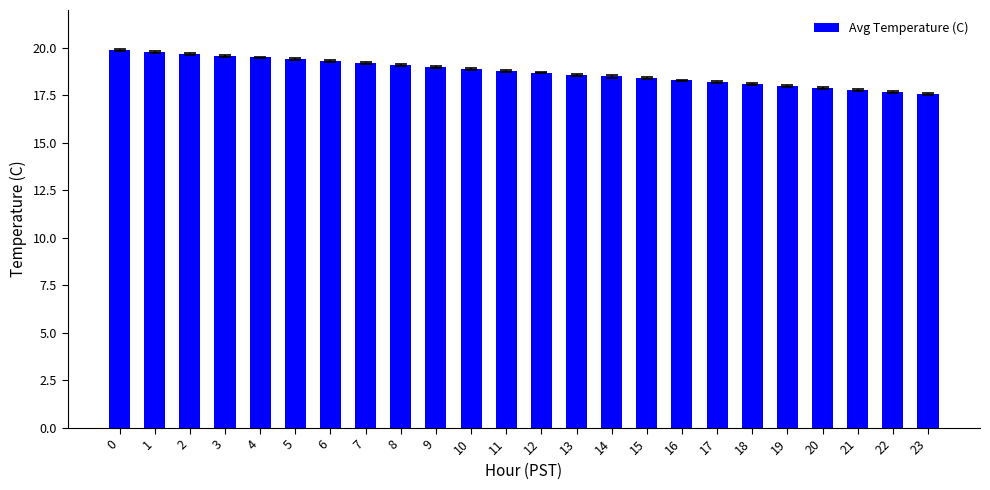

What is the value of the 19th bar from the left?

18.1